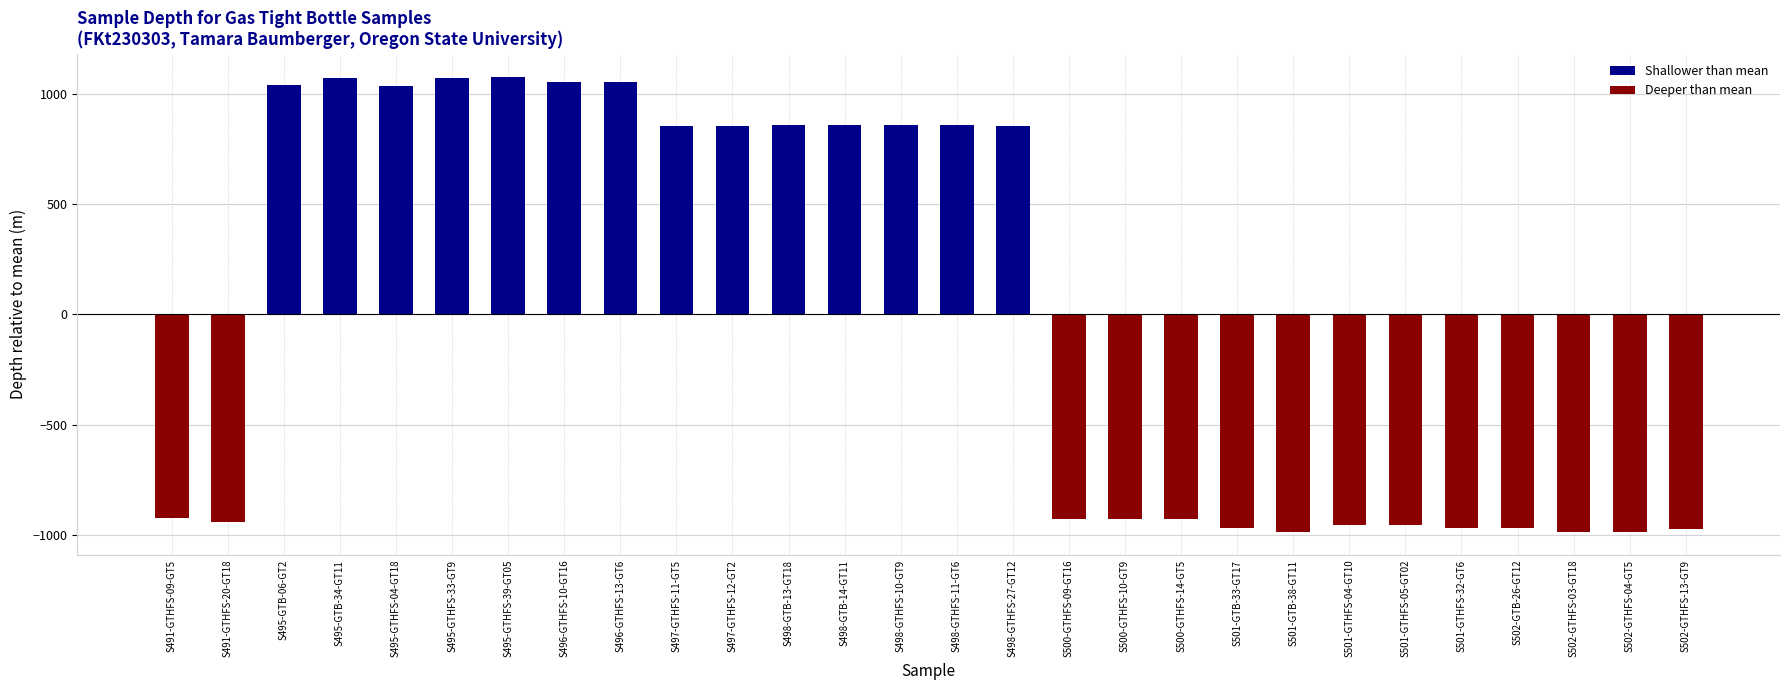

What is the smallest value displayed?

-985.9